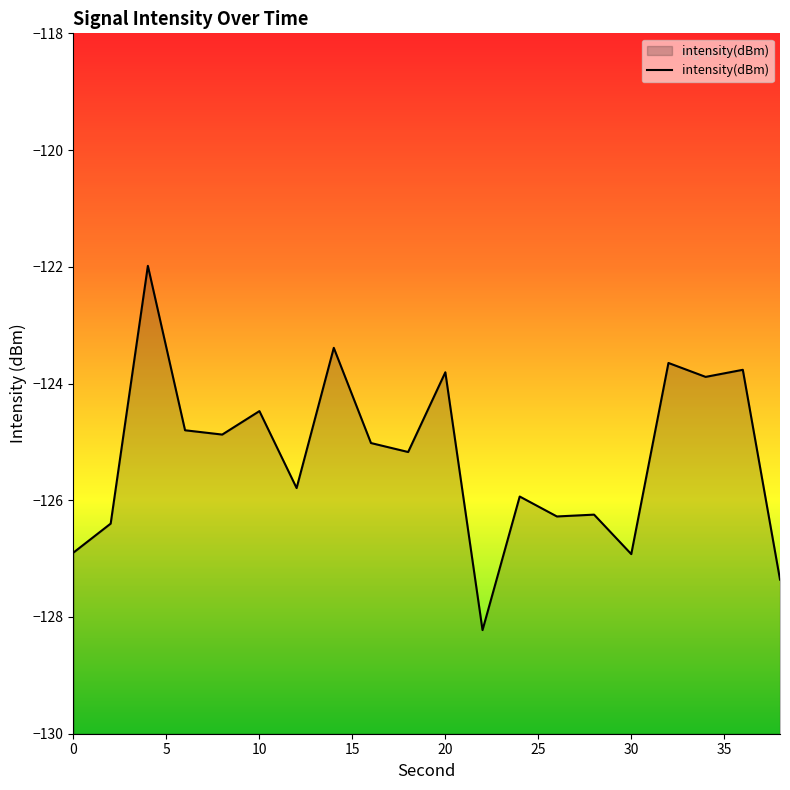

How many data points are less than -125?

11